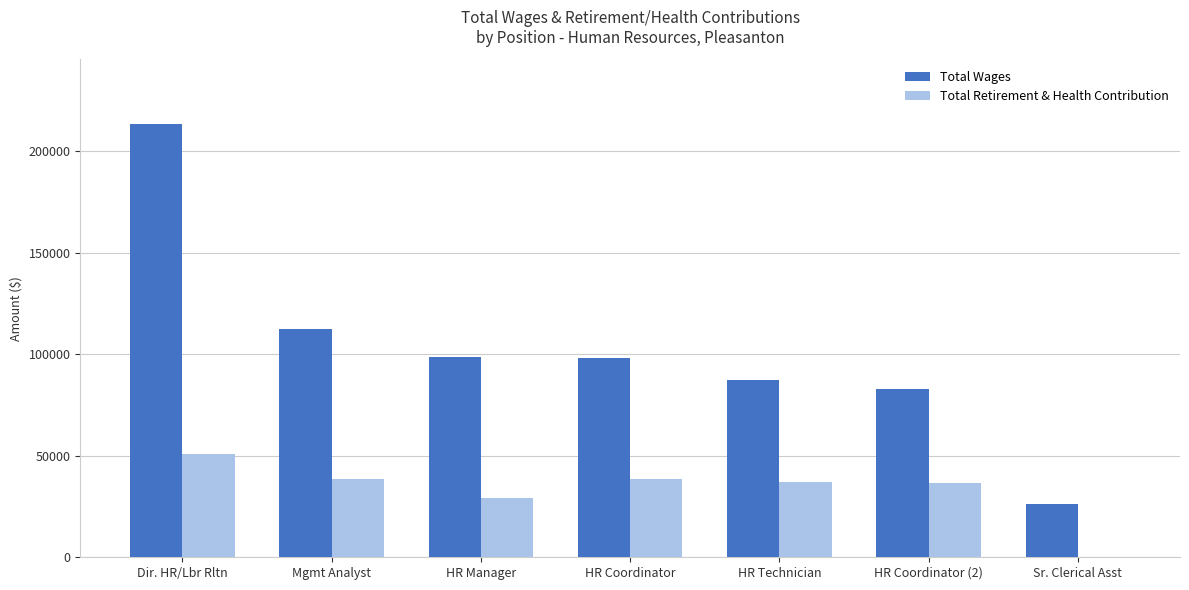

Which series changed the most between HR Manager and HR Coordinator?

Total Retirement & Health Contribution